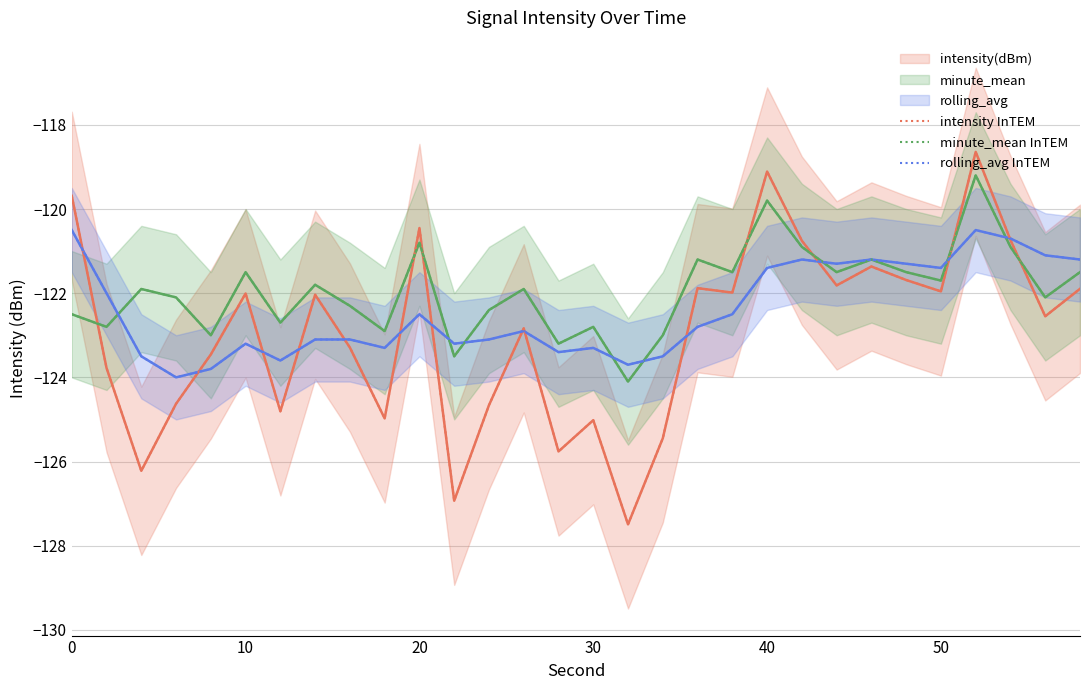

What is the highest value of the rolling_avg InTEM series?

-120.5